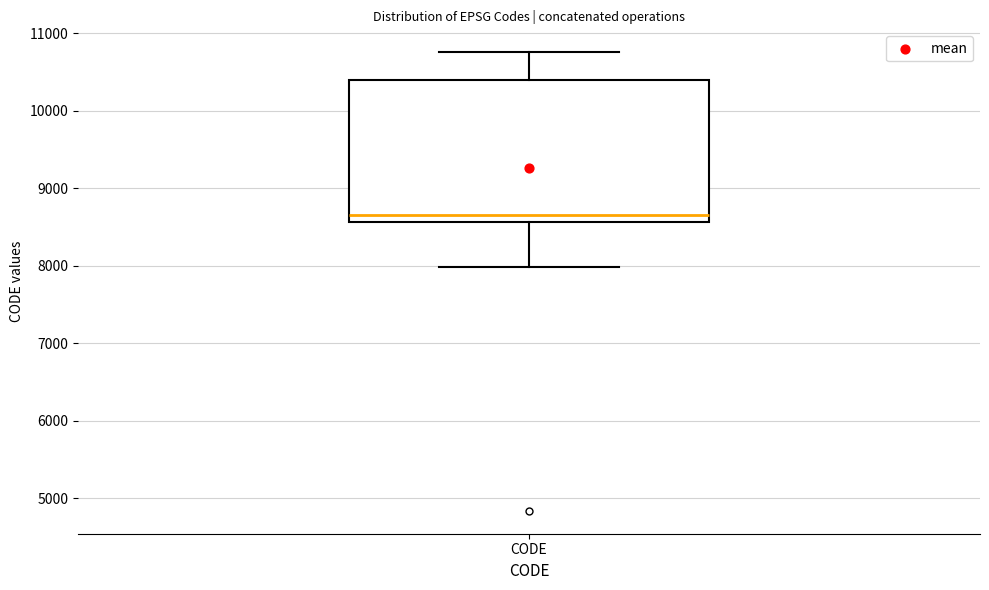

Where does the median line of the box for CODE sit on the y-axis? The values are not printed on the chart, so give them approximately, as read against the axis.

8700